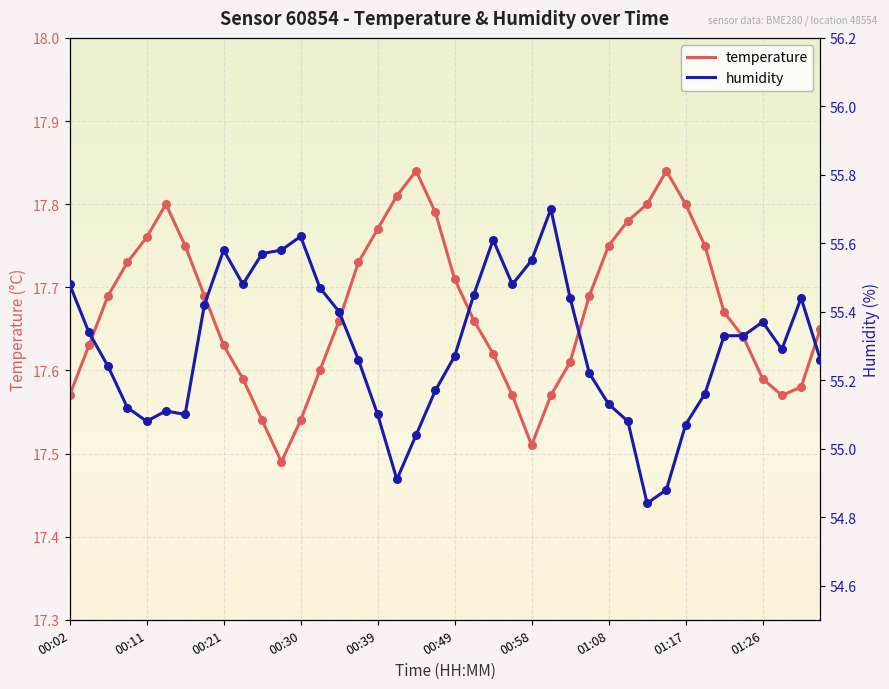

Which series contains the lowest Y value?

temperature